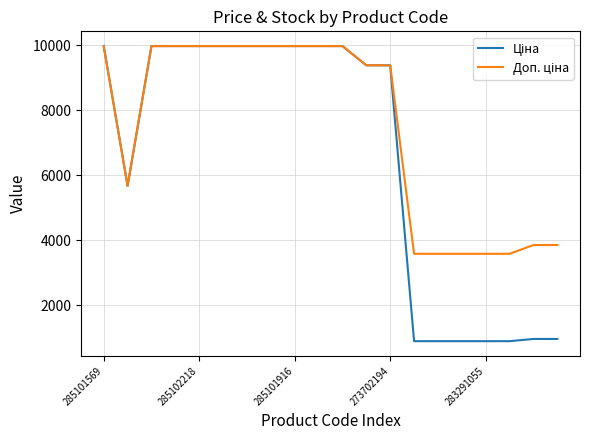

What is the smallest value displayed?

895.9